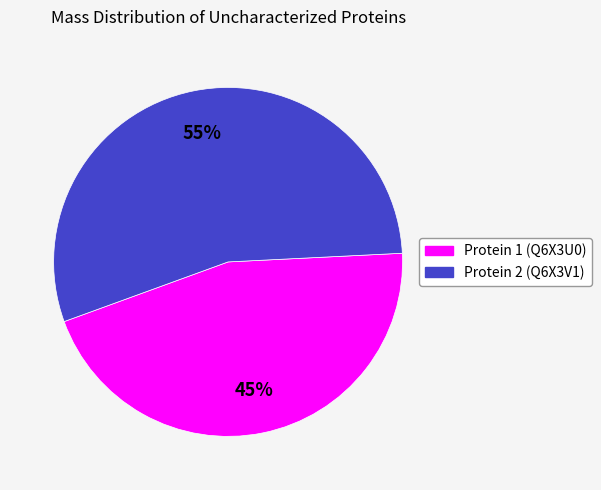

What is the majority slice?

Protein 2 (Q6X3V1)